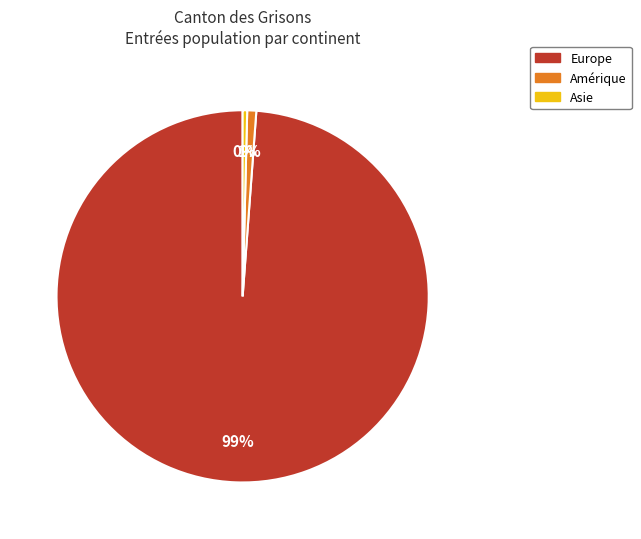

Do Europe and Asie together represent more than half of the pie?

Yes